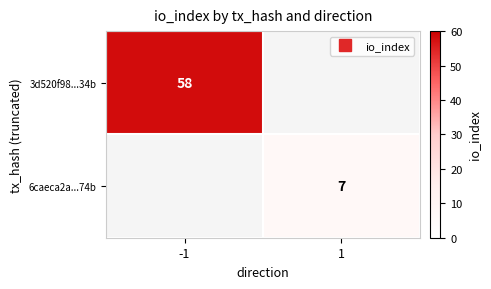

List the series in order of their overall mean, lowest first.

6caeca2a...74b, 3d520f98...34b